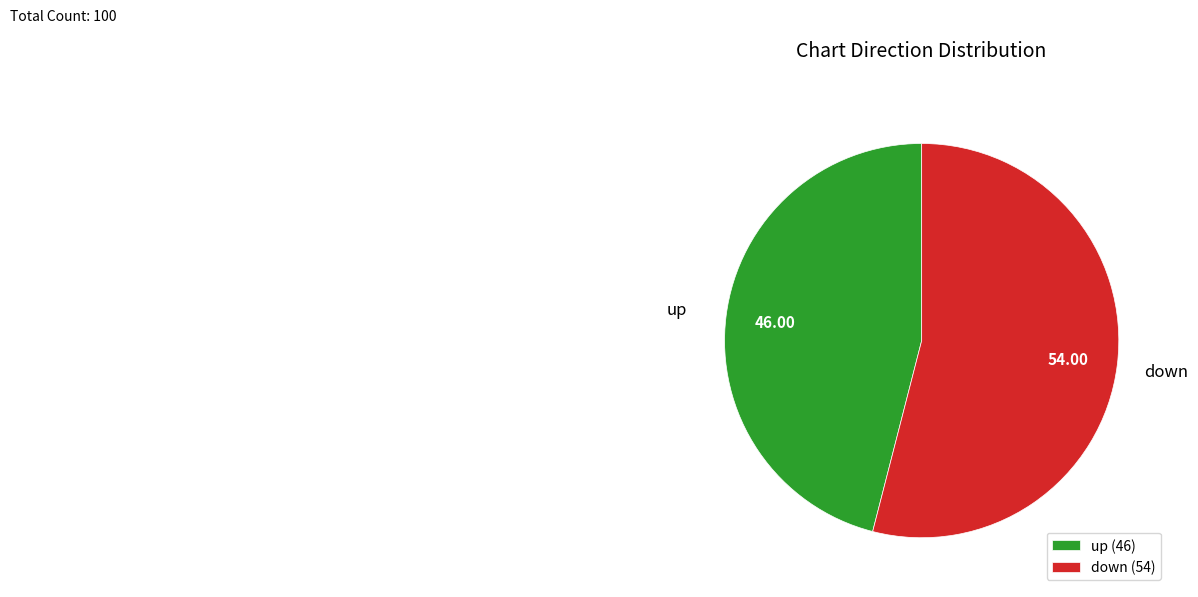

Count the number of slices in the pie.

2